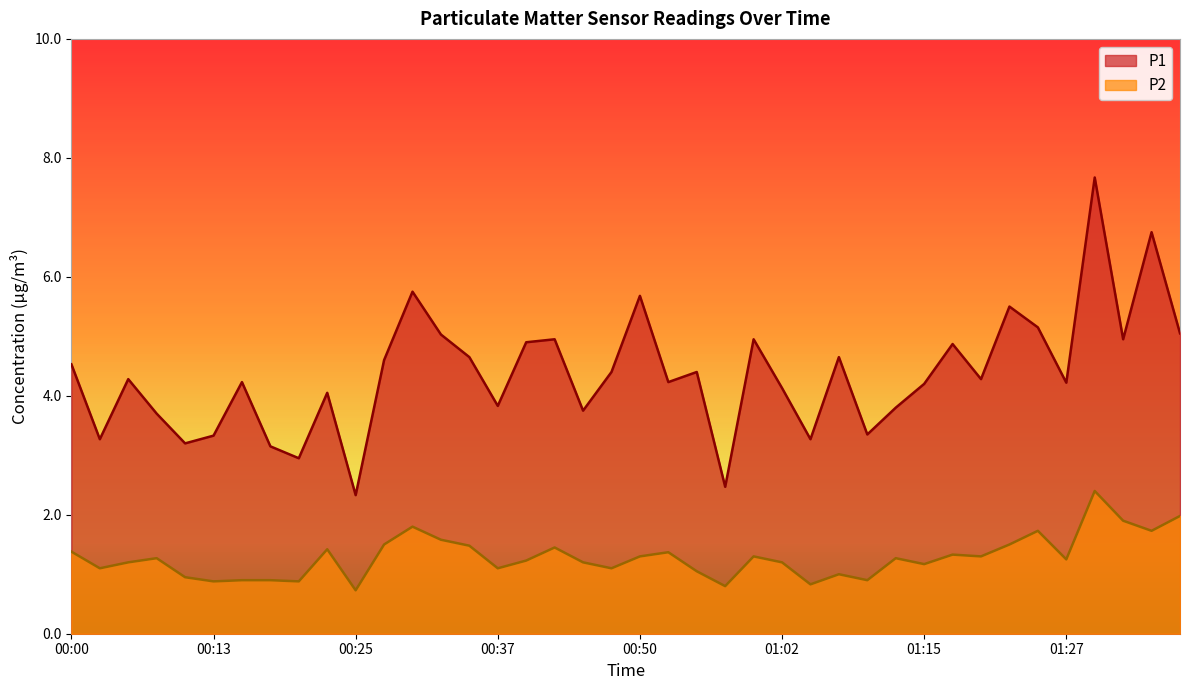

How many interior local peaks does the P2 series have?

11